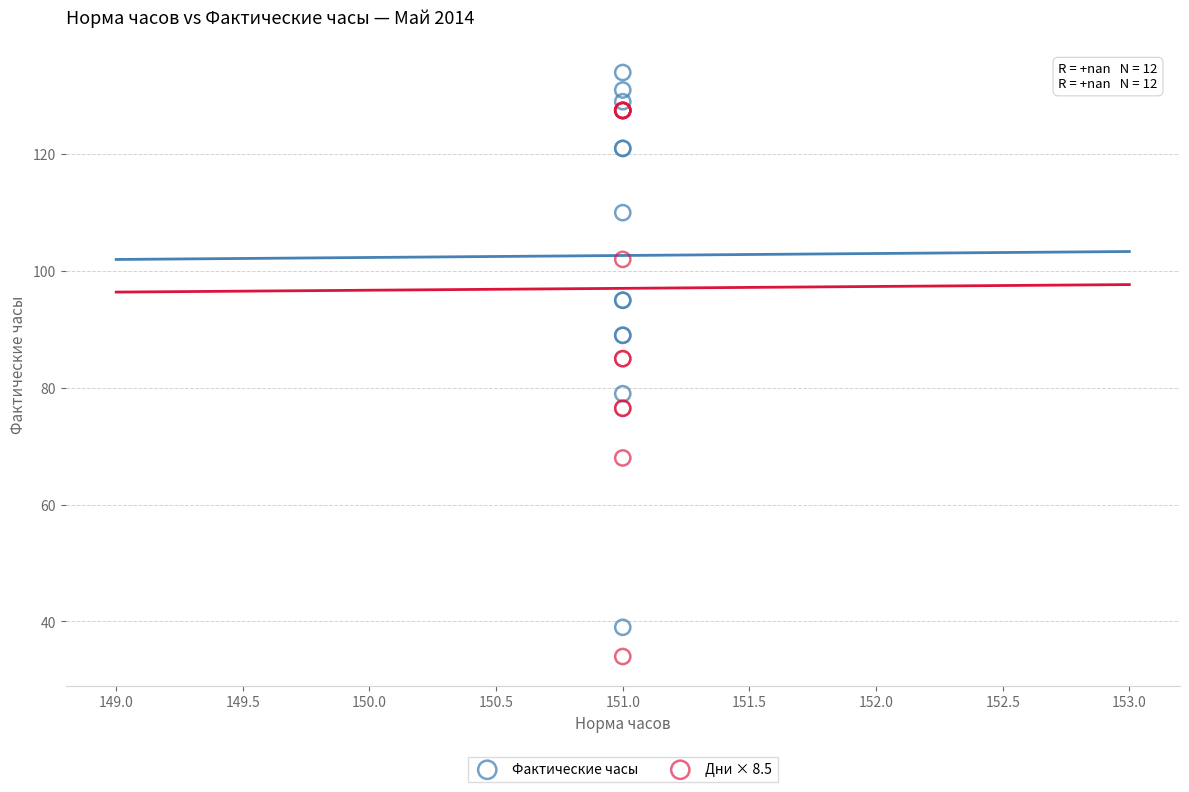

Which series reaches the minimum Y coordinate?

Дни × 8.5